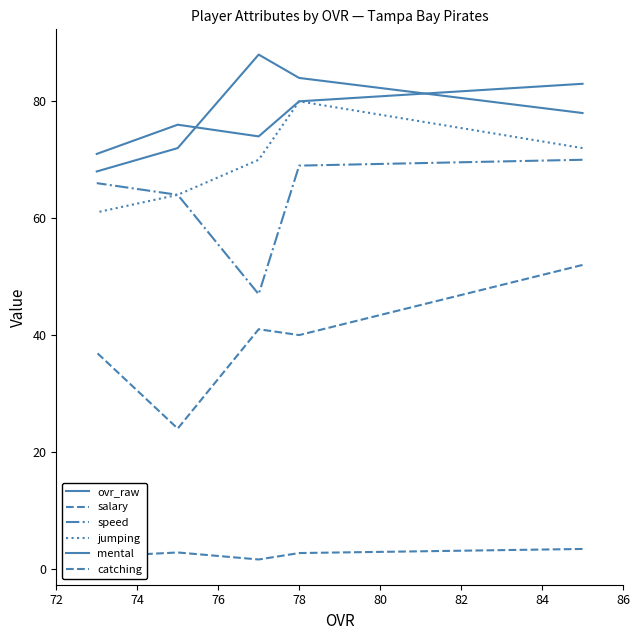

True or false: mental and catching cross at least once.

False